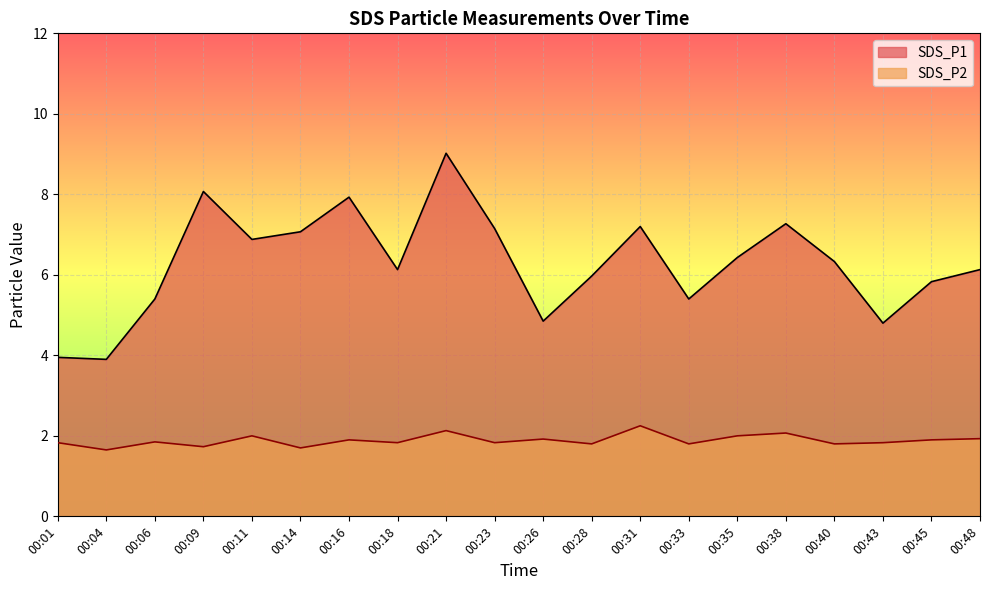

True or false: SDS_P1 and SDS_P2 intersect in this chart.

False